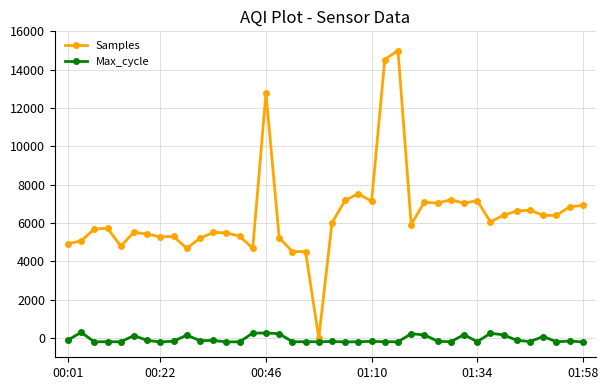

Rank the series by their average value, from highest to lowest.

Samples, Max_cycle